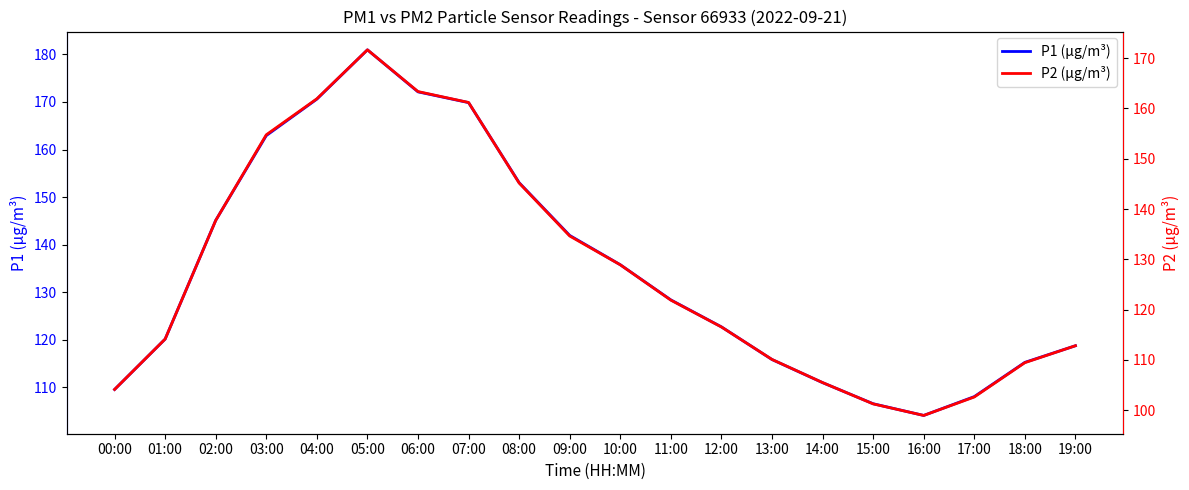

True or false: P2 and P1 cross at least once.

False